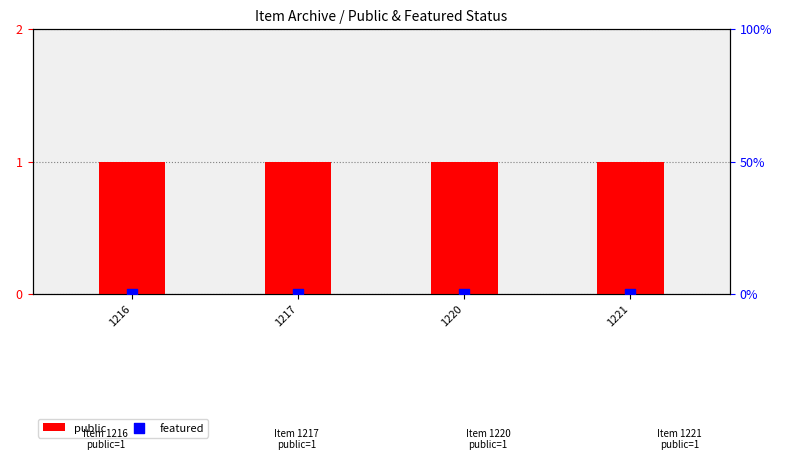

Which series has the largest total across all categories?

public